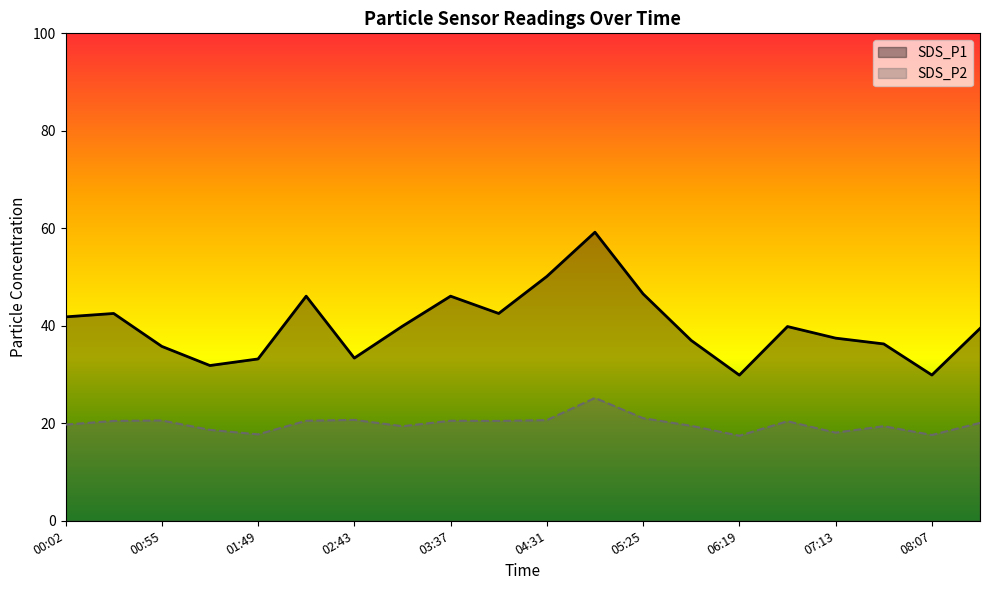

What are all the series names shown in the legend?

SDS_P1, SDS_P2